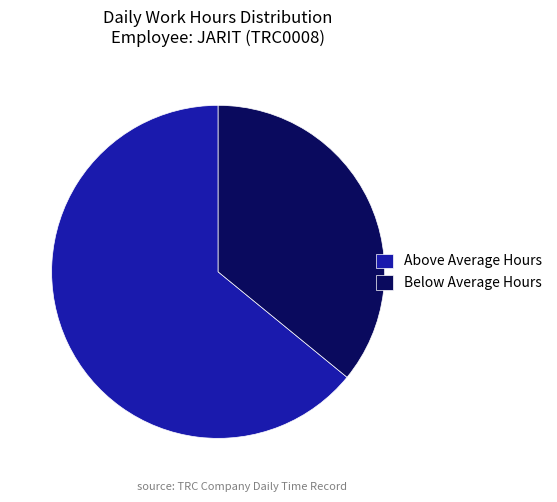

How many segments does this pie chart have?

2